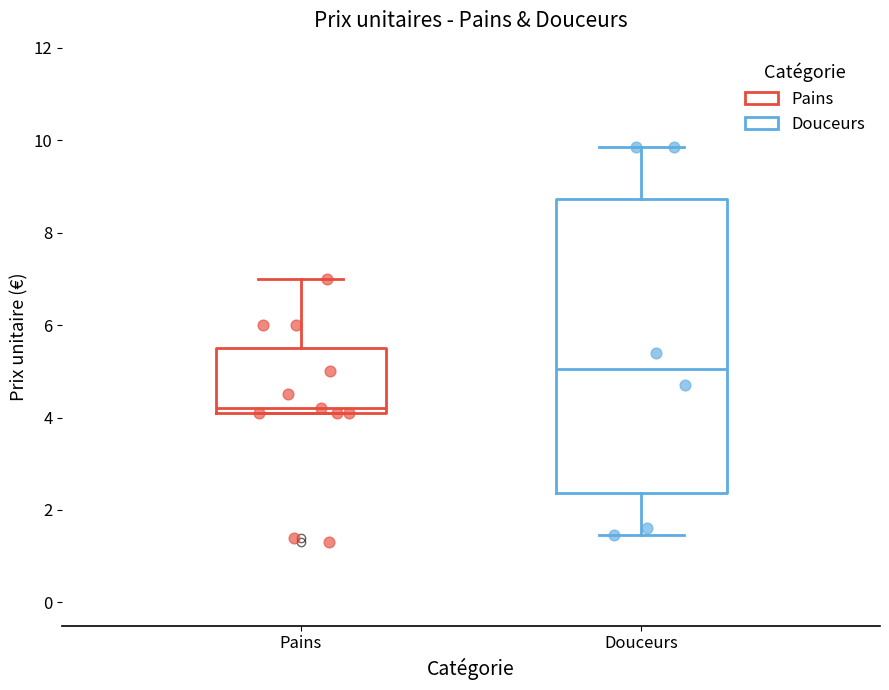

Reading left to right, transcribe this box plot: for each box, give where its median line is, the range the box spans, and where its two whiskers end, as read against the y-axis. The values are not printed on the chart, so give them approximately, as read against the axis.

Pains: median 4.2 (just above the box's lower edge), box 4.2 to 5.6, whiskers 4.2 to 7.0
Douceurs: median 5.0, box 2.4 to 8.8, whiskers 1.4 to 9.8